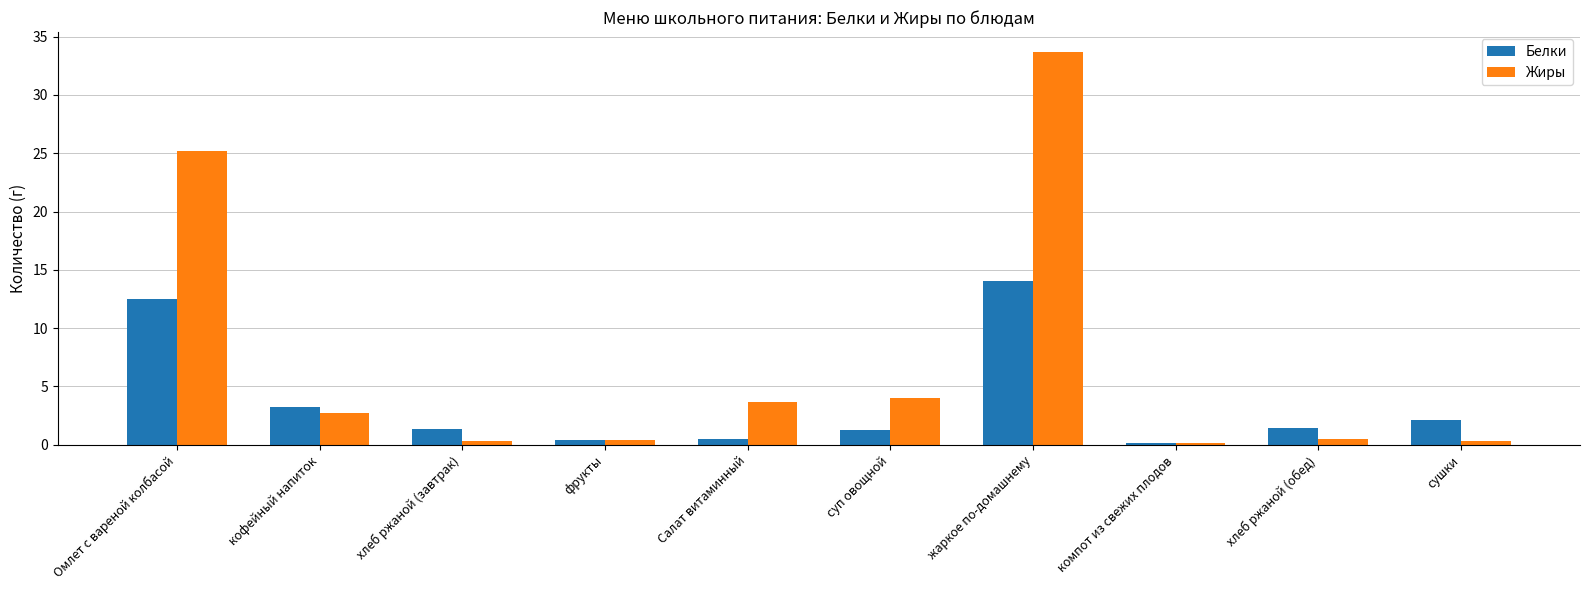

What is the value of the Жиры bar at the 5th from the left?

3.7